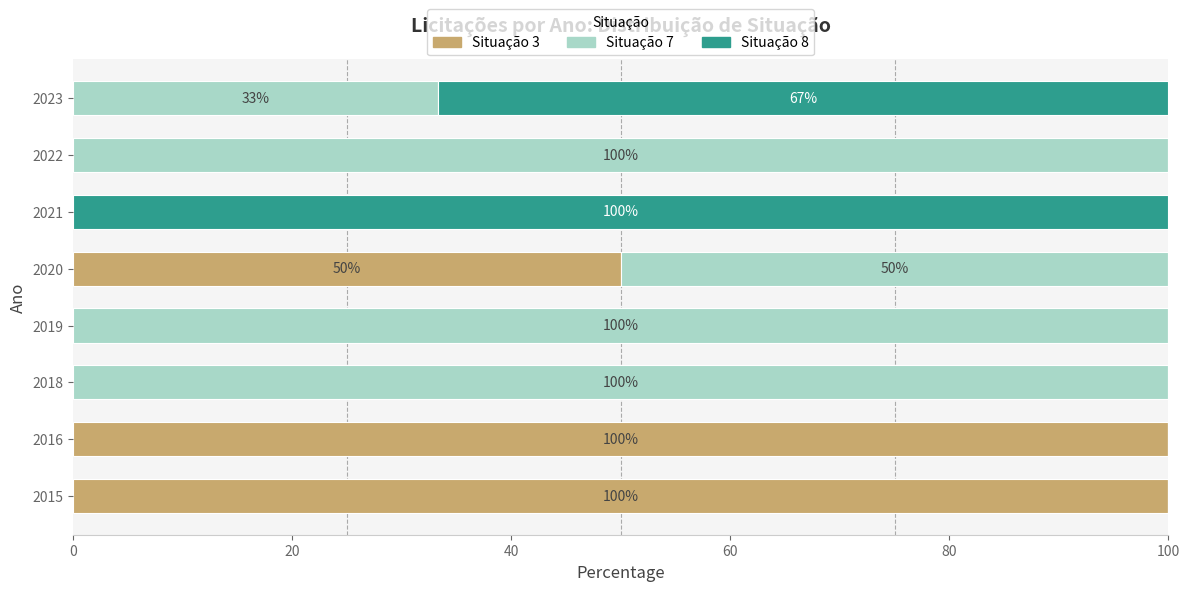

What is the highest value of the Situação 3 series?

100.0